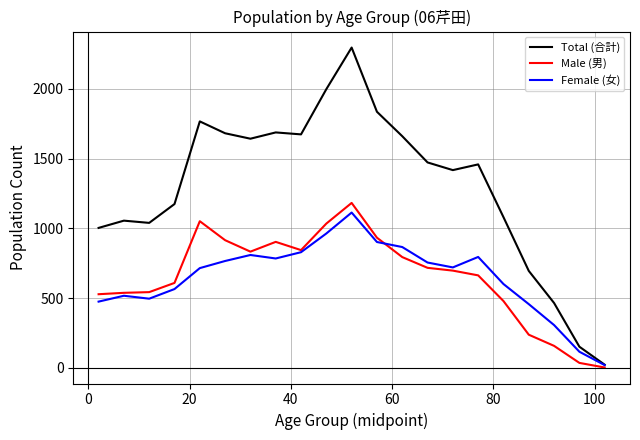

What is the difference between the maximum and second lowest values in the Total (合計) series?

2143